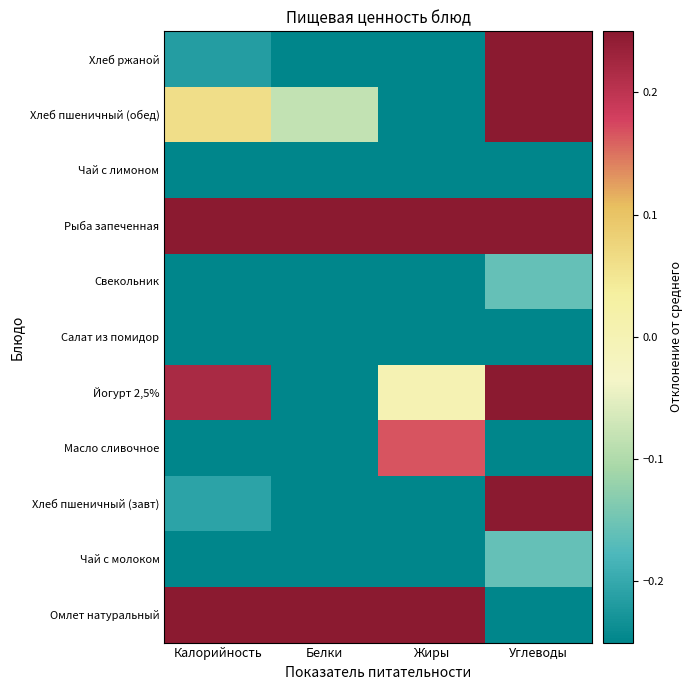

At which category does the chart reach its peak across all series?

Белки